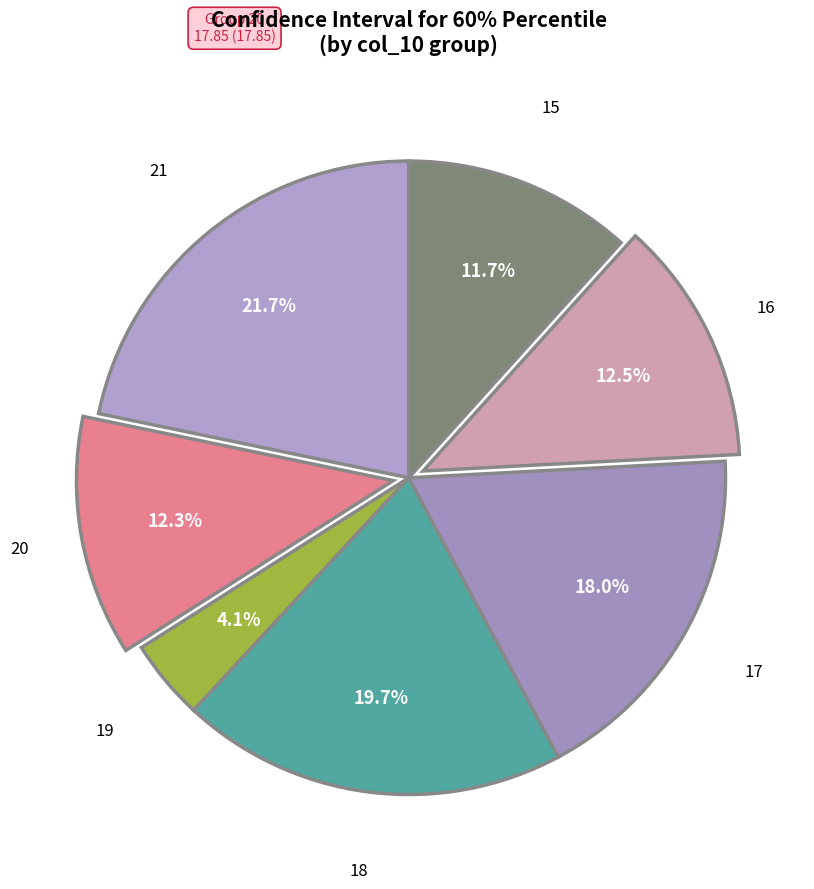

Which slice is the largest?

21